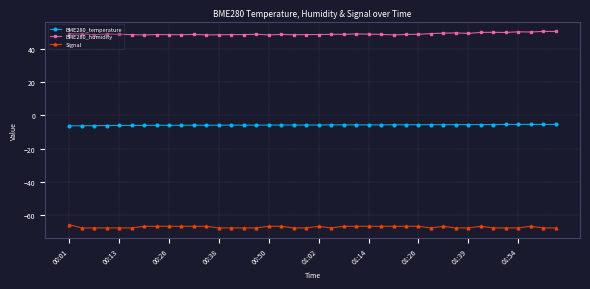

What is the highest value of the BME280_humidity series?

50.8